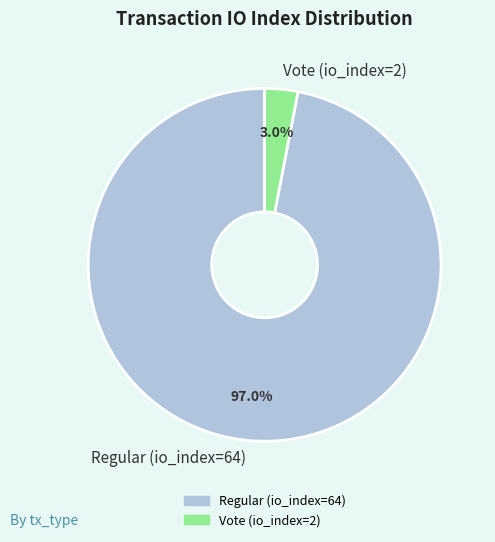

What percentage do Regular (io_index=64) and Vote (io_index=2) together represent?

100.0%